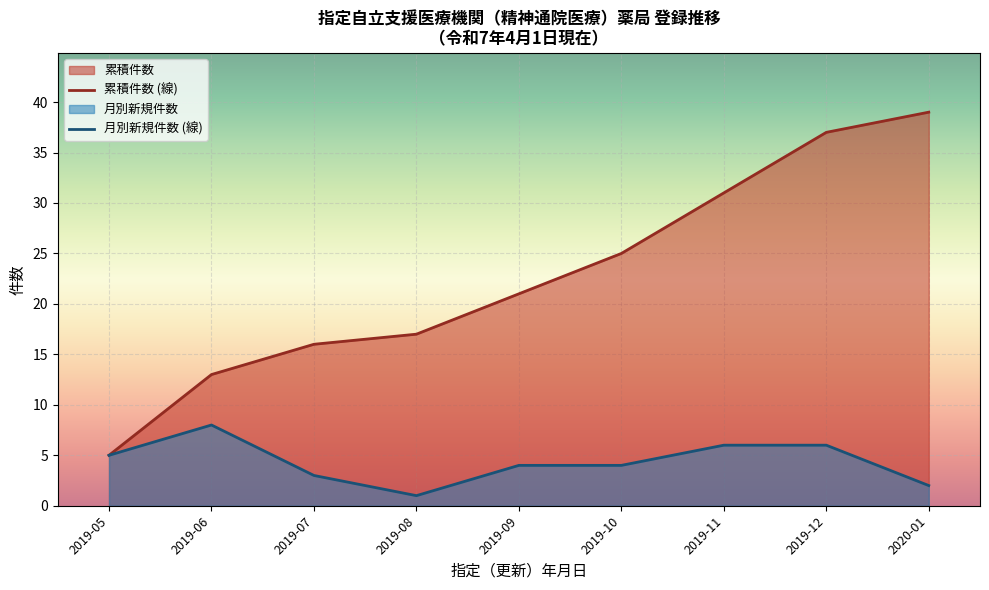

Which series has the largest range (max minus min)?

累積件数 (線)